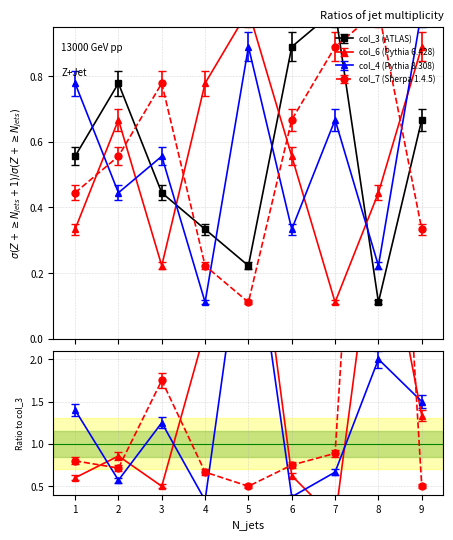

What is the average value of the col_7 series?

0.6